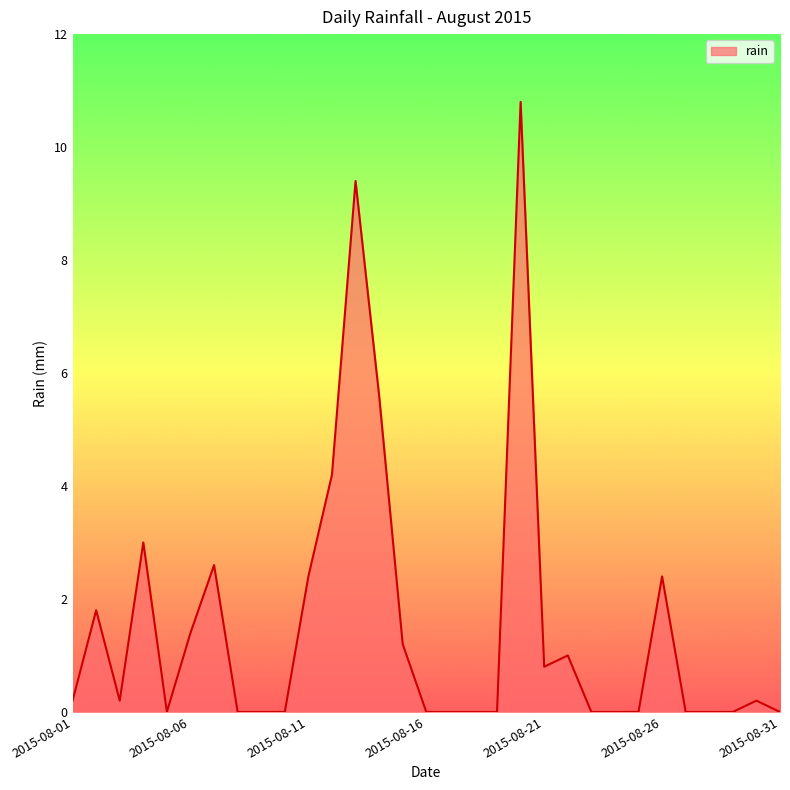

What is the difference between the maximum and minimum values?

10.8